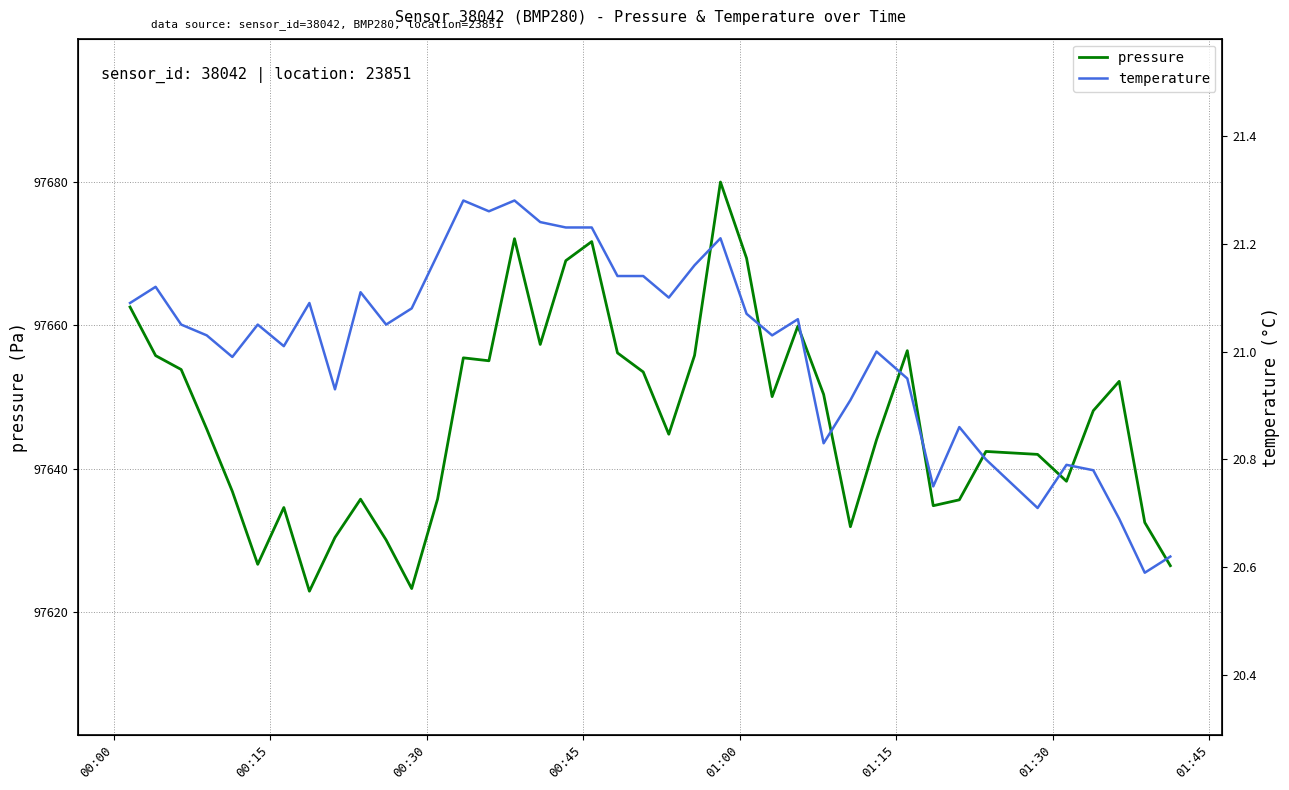

What is the minimum value for pressure?

97622.9